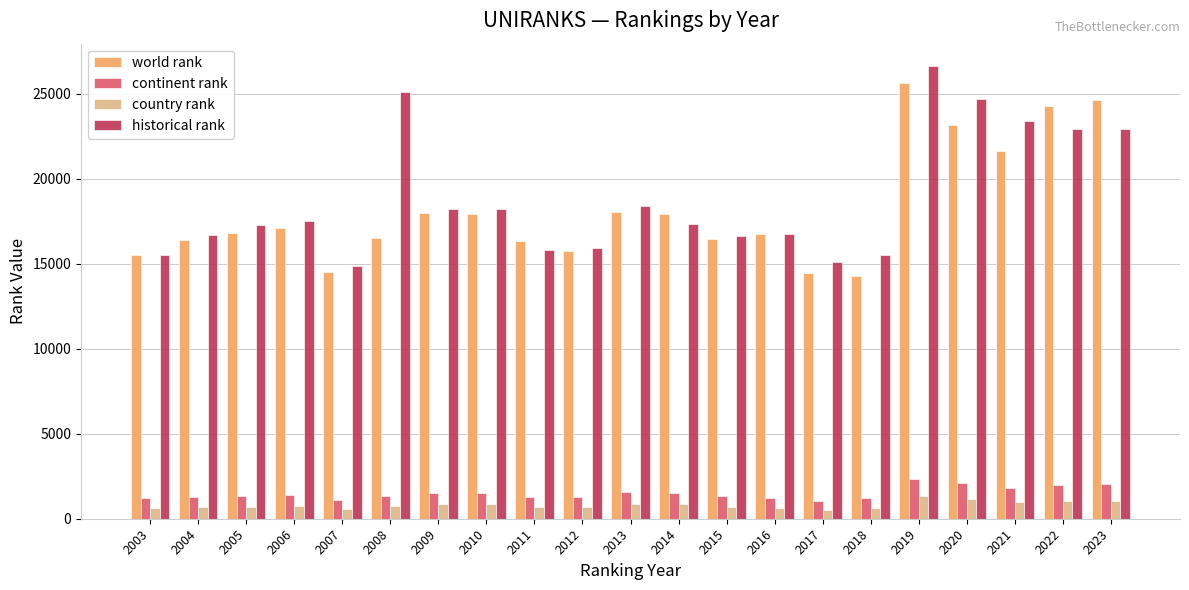

What is the total value across all series at 2020?

51115.0